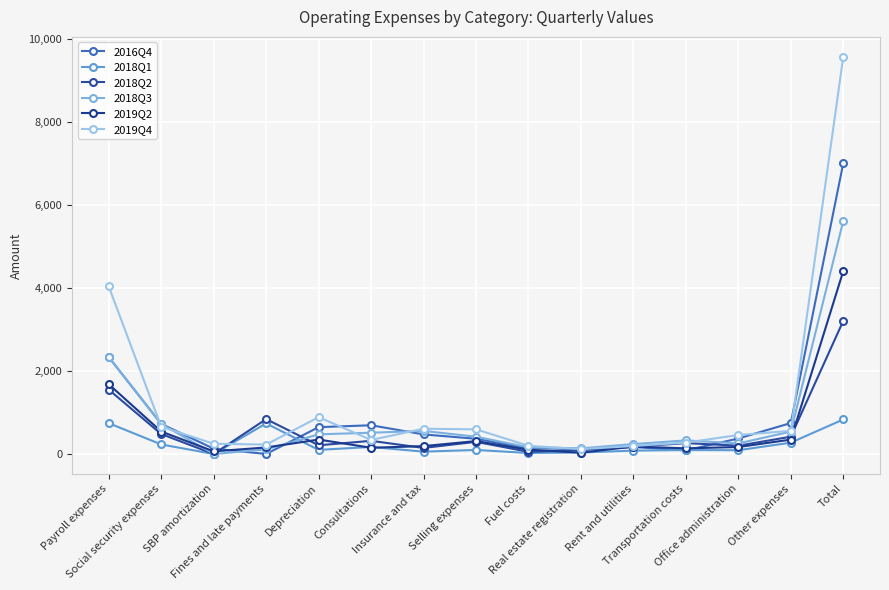

What value does the 2018Q1 series have at Payroll expenses, to the nearest 100?

700